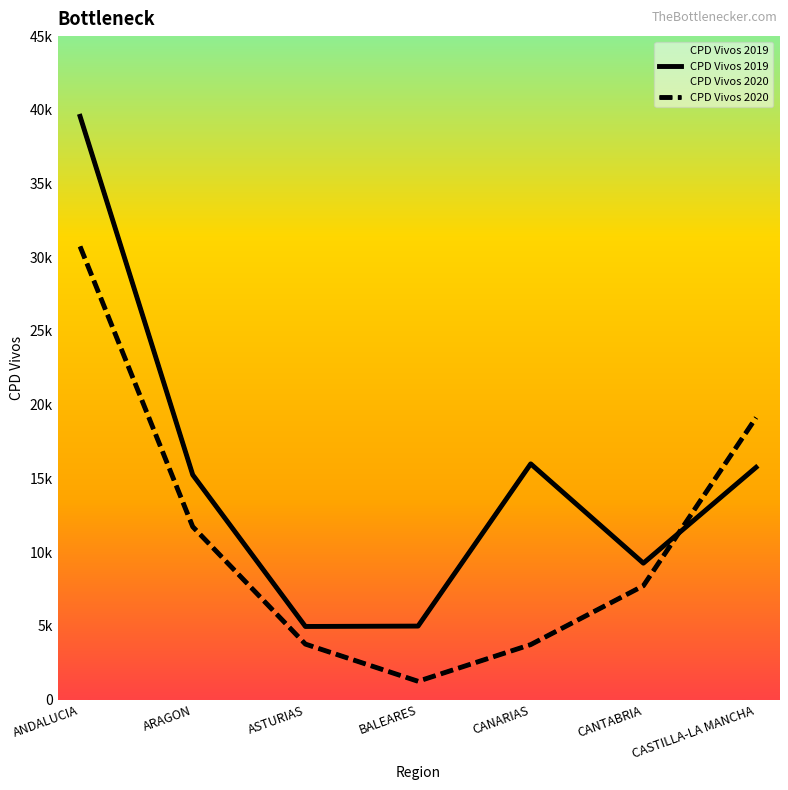

Between ARAGON and CASTILLA-LA MANCHA, which is larger?

CASTILLA-LA MANCHA